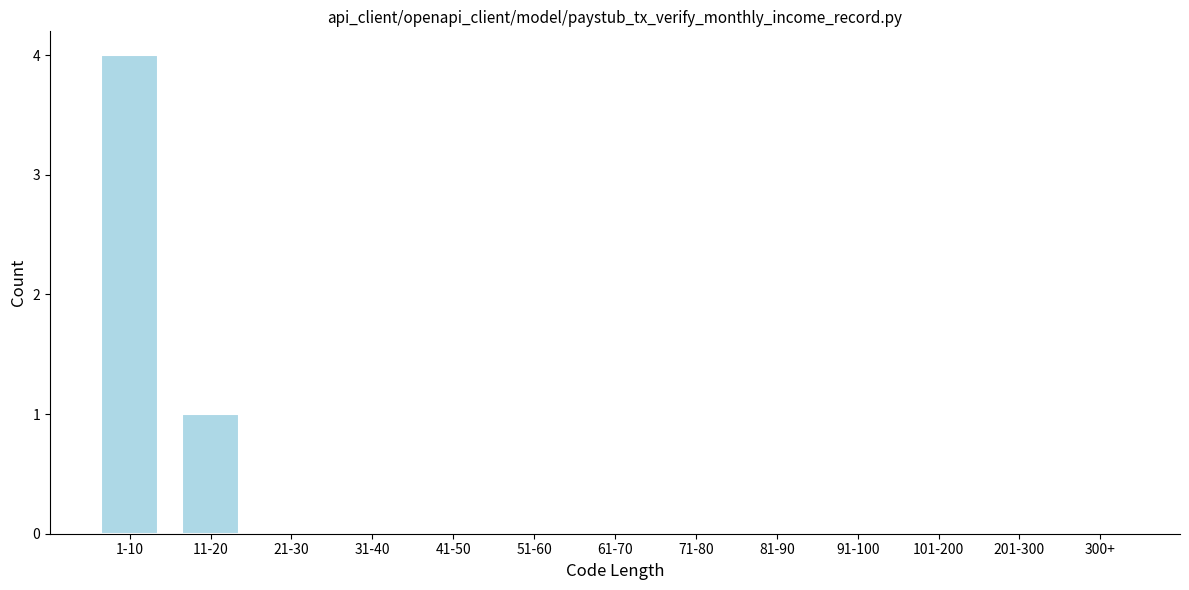

Reading left to right, extract all data points from this chart.

1-10=4	11-20=1	21-30=0	31-40=0	41-50=0	51-60=0	61-70=0	71-80=0	81-90=0	91-100=0	101-200=0	201-300=0	300+=0